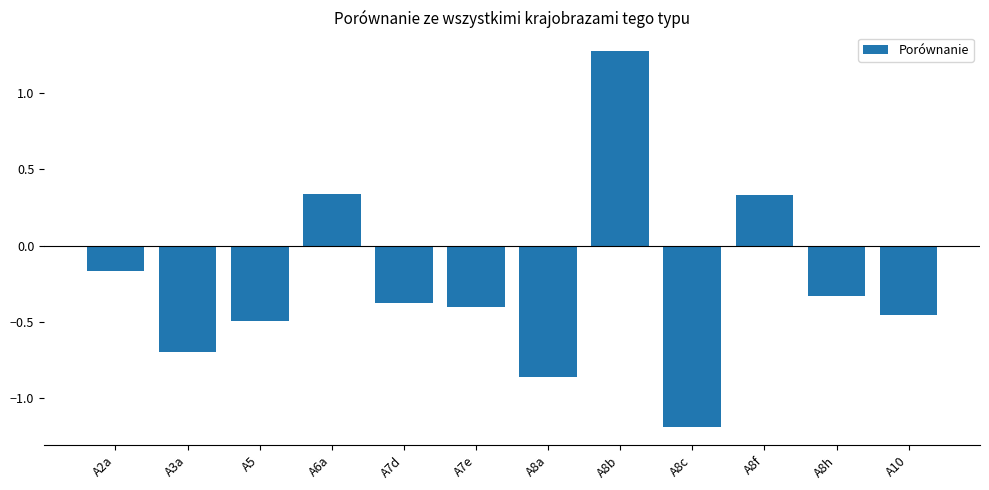

The value at A7e is -0.6. True or false?

False